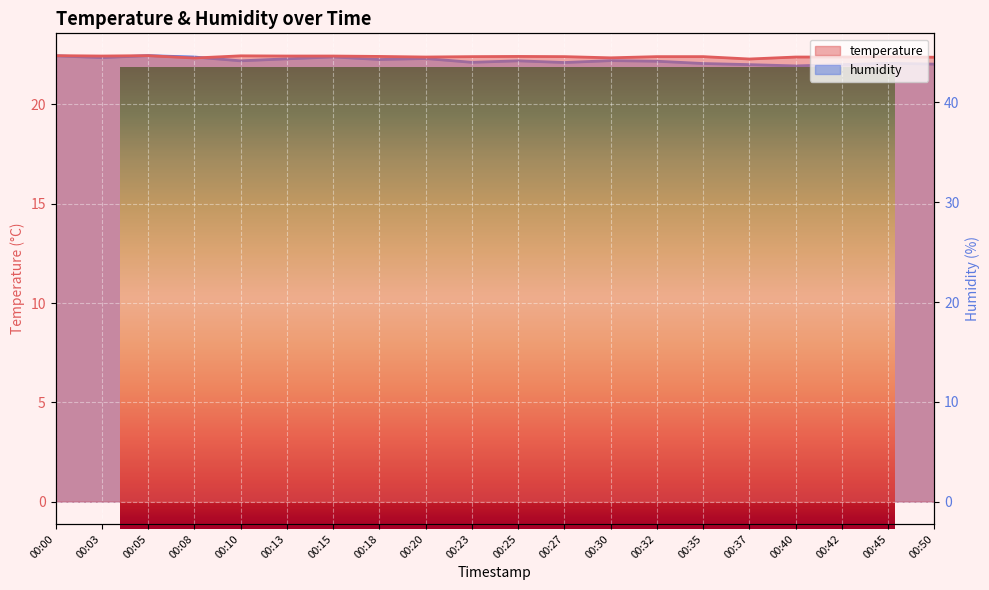

How many data points in humidity are less than 44?

6